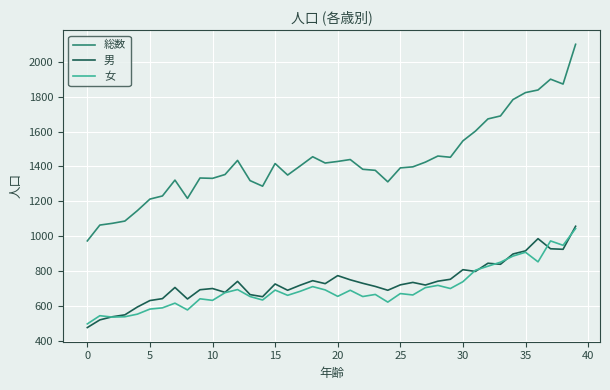

How many categories are shown in the chart?

40